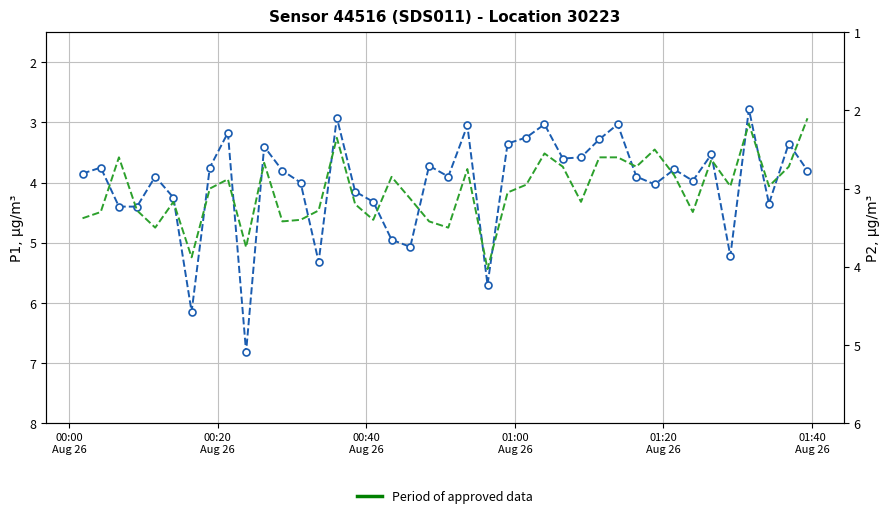

Which series has the widest spread of values?

P1